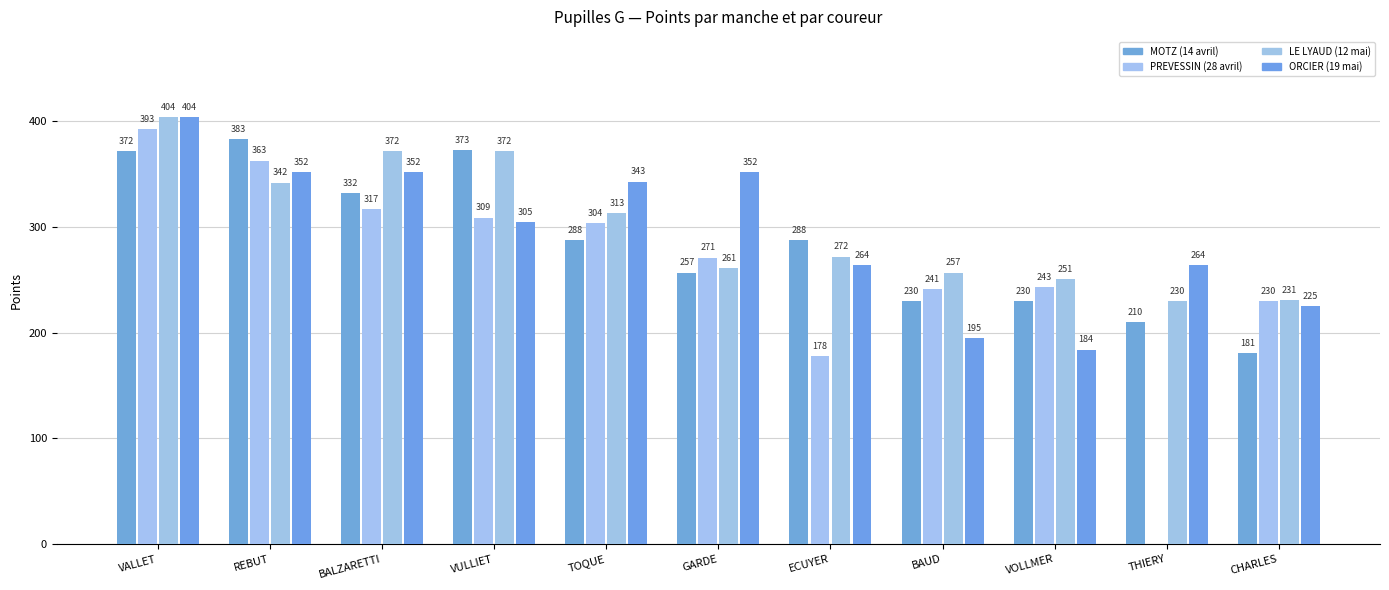

How many series are shown in this chart?

4